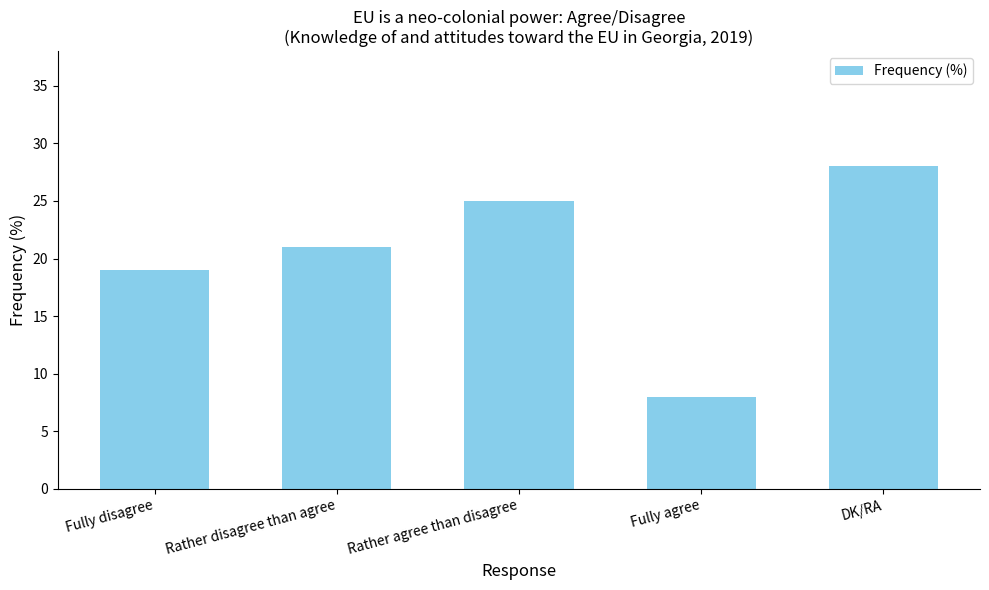

Which has a higher value, Rather agree than disagree or Fully disagree?

Rather agree than disagree